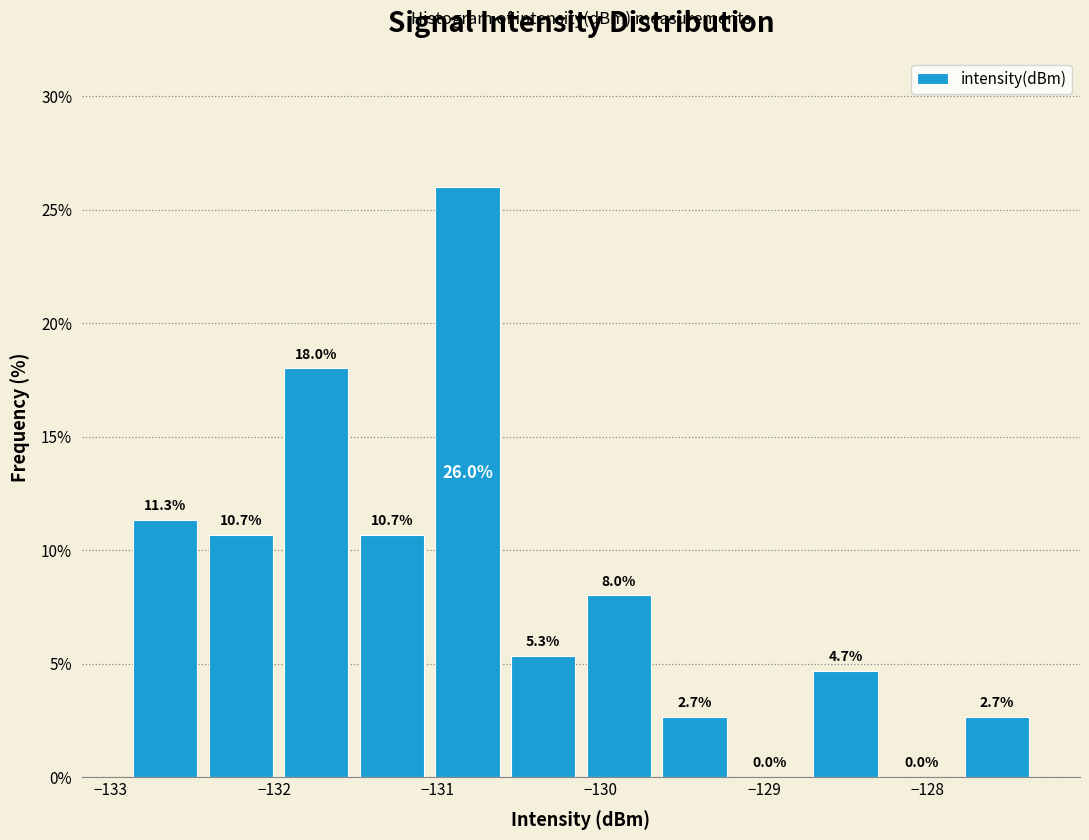

Which range on the x-axis has the tallest bar?

-131.0 to -130.6